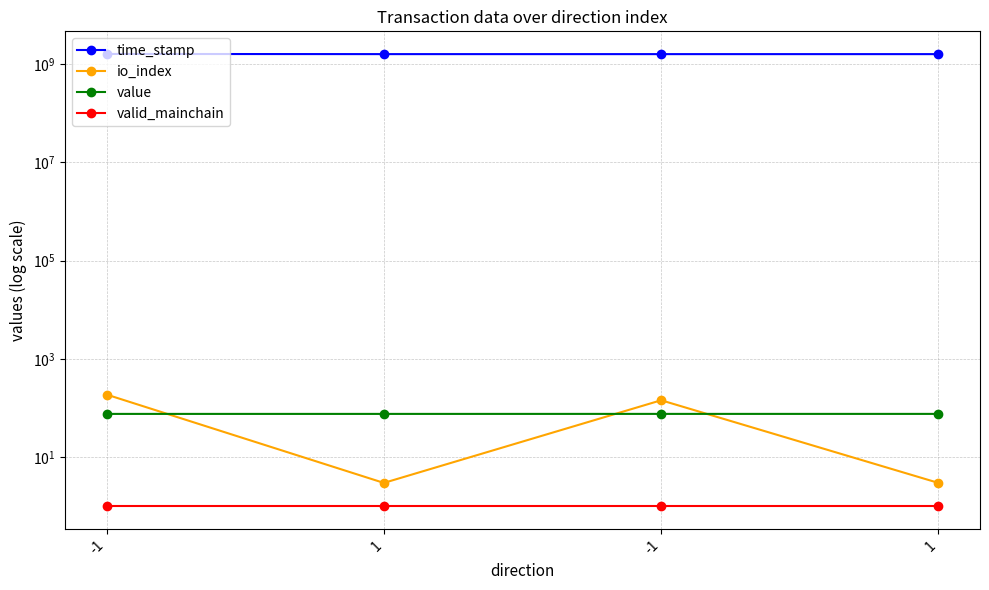

What is the minimum value shown in the chart?

1.0